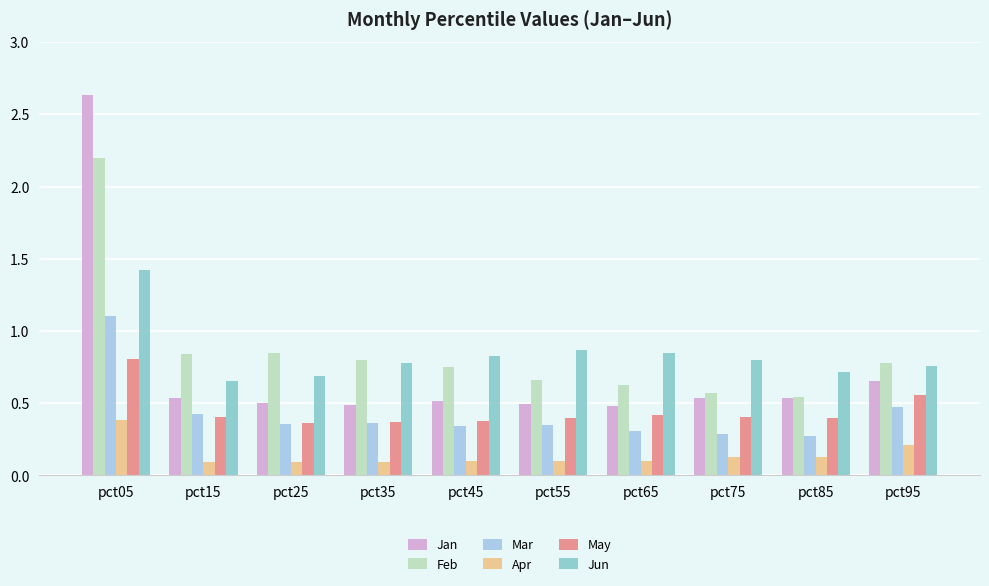

Is it true that Feb equals 2.2 at pct05?

True